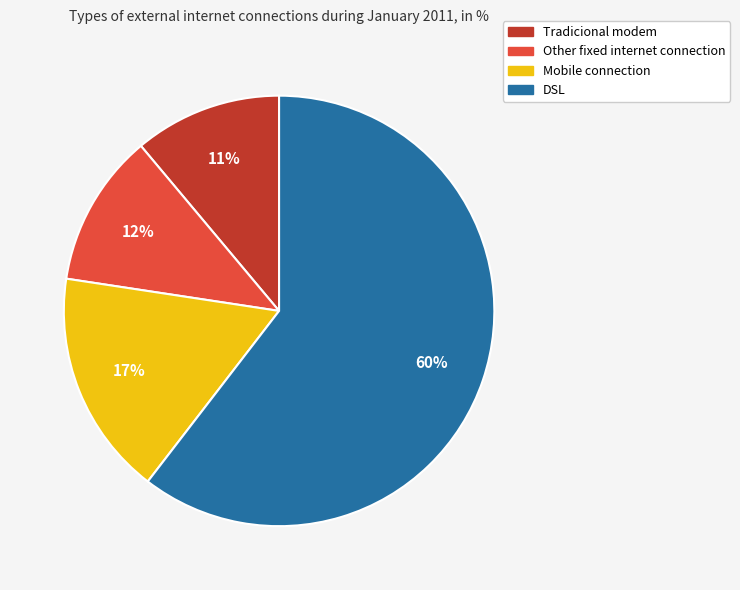

Approximately how many times larger is the value at Other fixed internet connection compared to DSL?

0.2